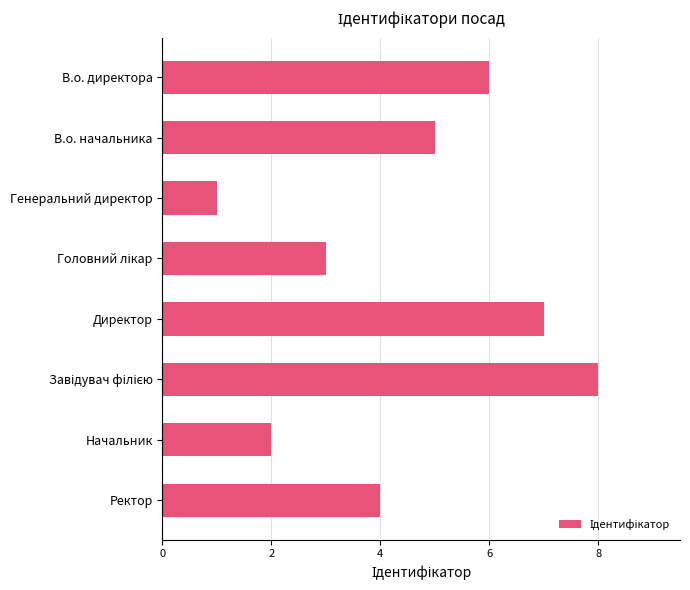

What is the sum of all values?

36